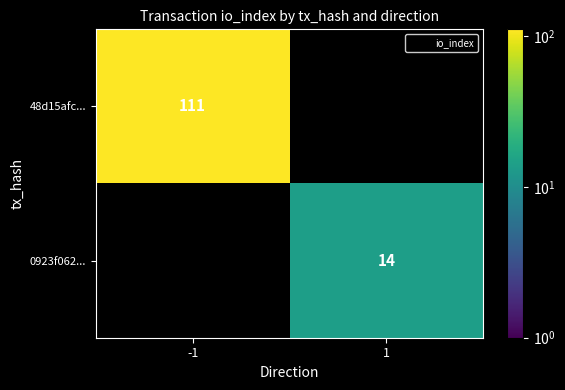

True or false: 0923f062... has a value of 7 at 1.

False